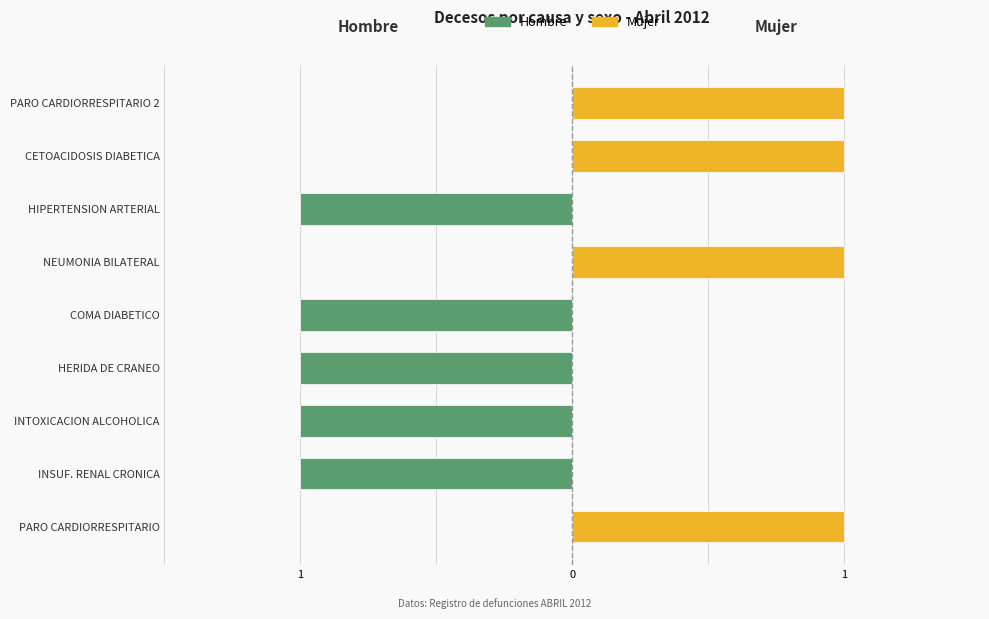

What are all the series names shown in the legend?

Hombre, Mujer